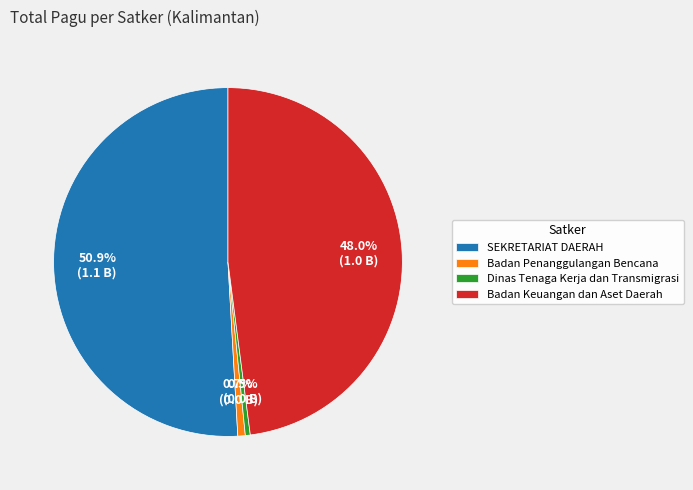

Which slice is the largest?

SEKRETARIAT DAERAH